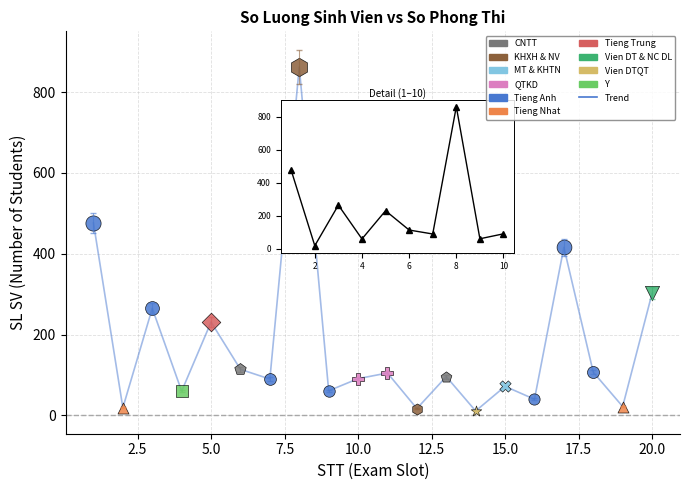

What is the difference between the maximum and minimum values?

851